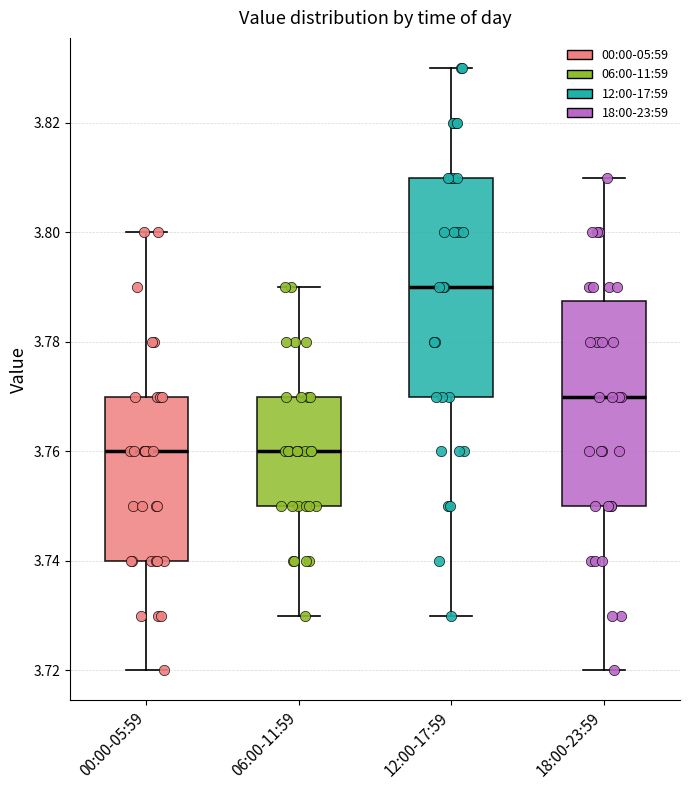

Reading left to right, transcribe this box plot: for each box, give where its median line is, the range the box spans, and where its two whiskers end, as read against the y-axis. The values are not printed on the chart, so give them approximately, as read against the axis.

00:00-05:59: median 3.760, box 3.740 to 3.770, whiskers 3.720 to 3.800
06:00-11:59: median 3.760, box 3.750 to 3.770, whiskers 3.730 to 3.790
12:00-17:59: median 3.790, box 3.770 to 3.810, whiskers 3.730 to 3.830
18:00-23:59: median 3.770, box 3.750 to 3.788, whiskers 3.720 to 3.810